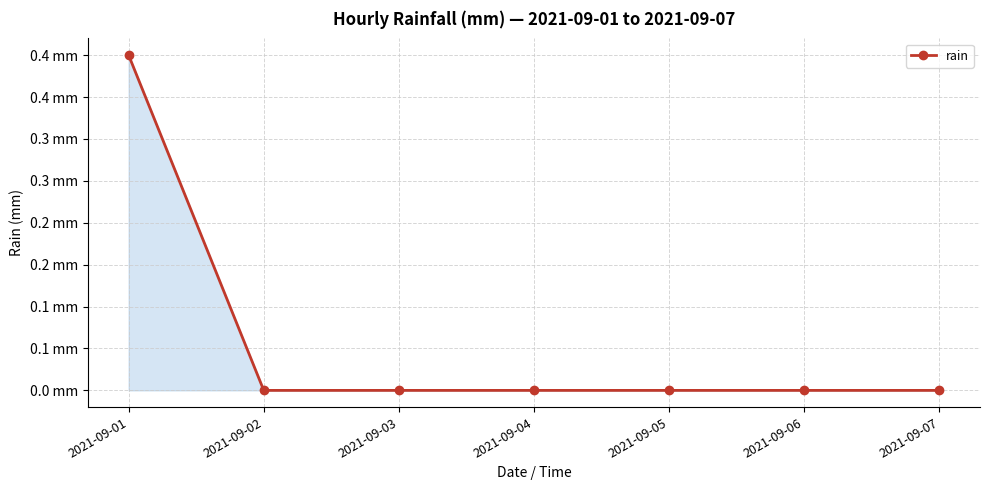

What is the change in value from 2021-09-01 to 2021-09-02?

-0.4